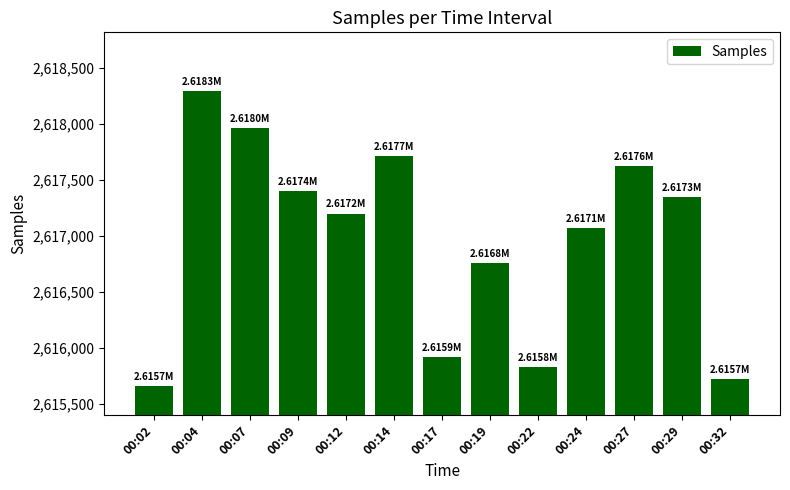

What is the value of the 2nd bar from the left?

2618294